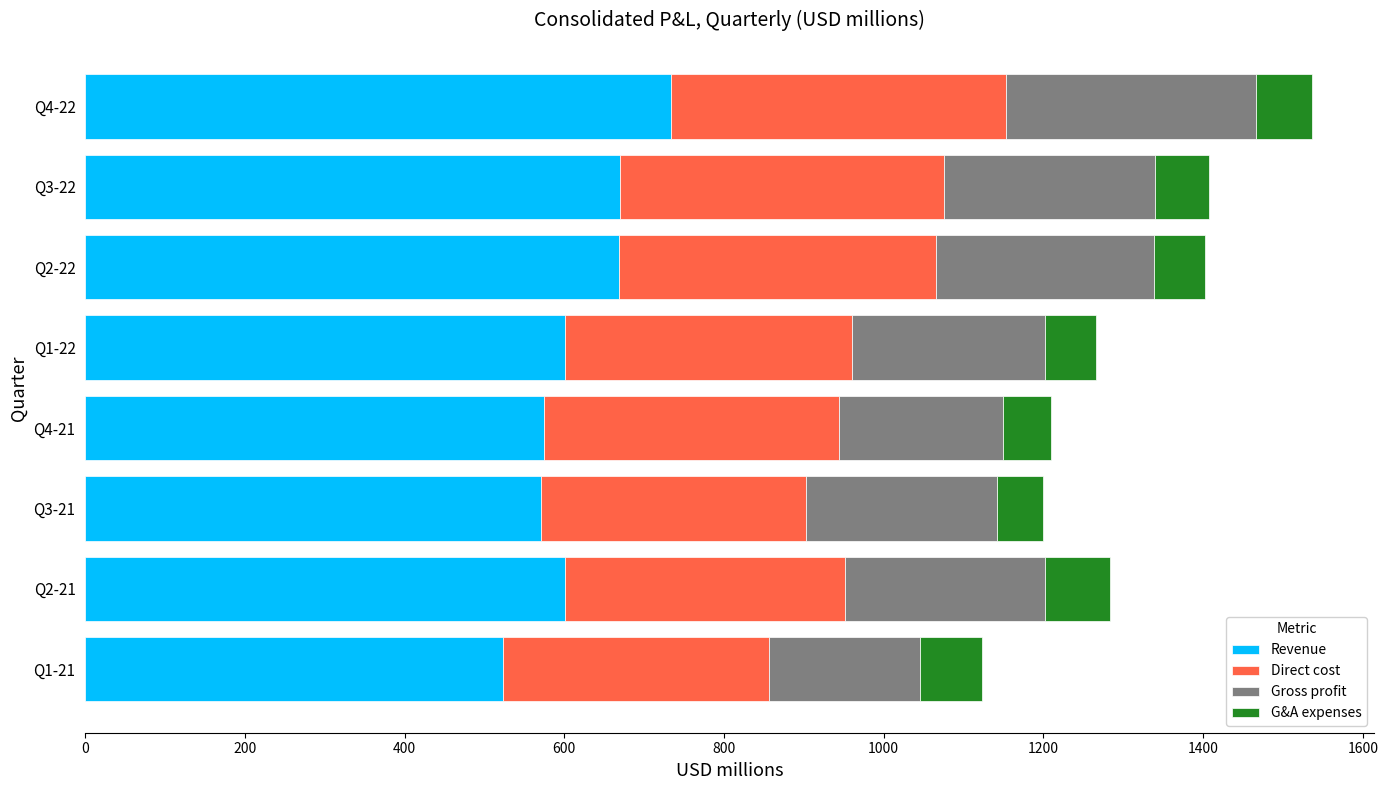

How many data points in Revenue are less than 601?

3